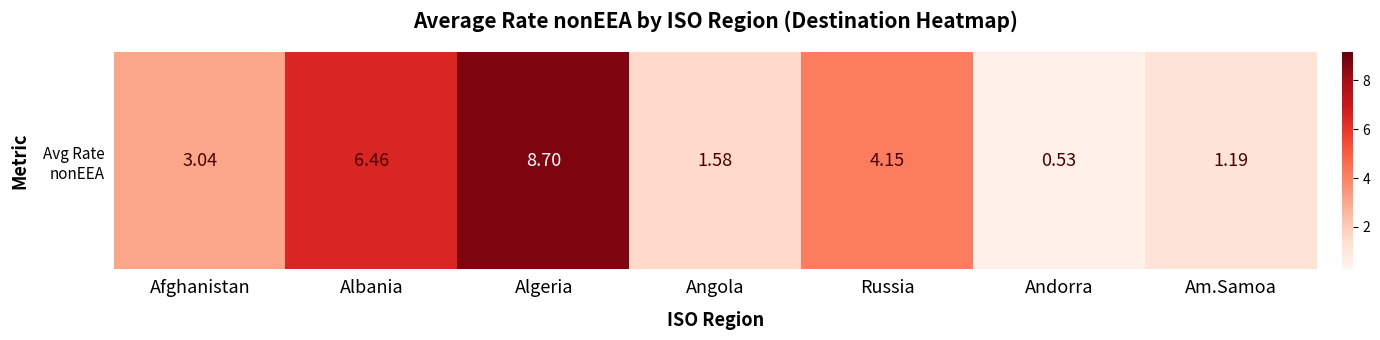

Count the number of values greater than 3.

4